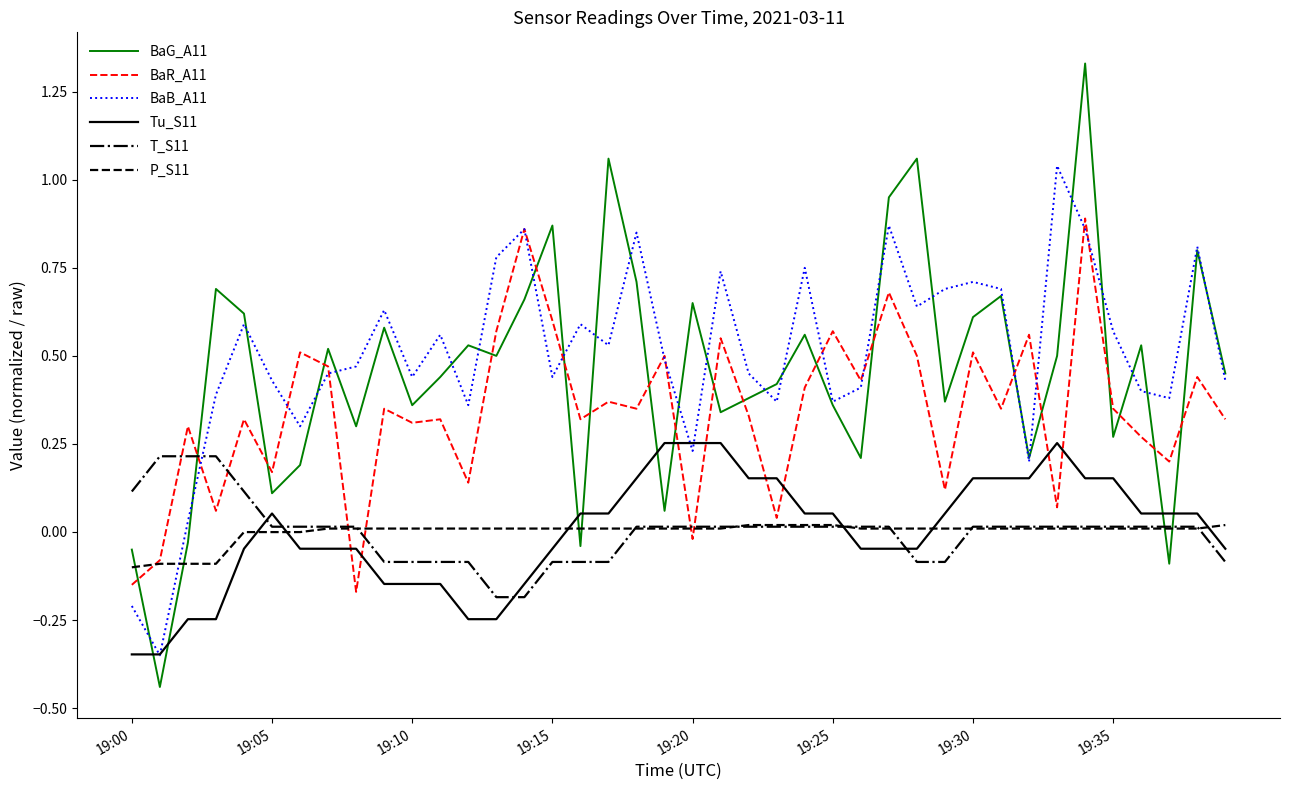

How many lines are shown in the chart?

6